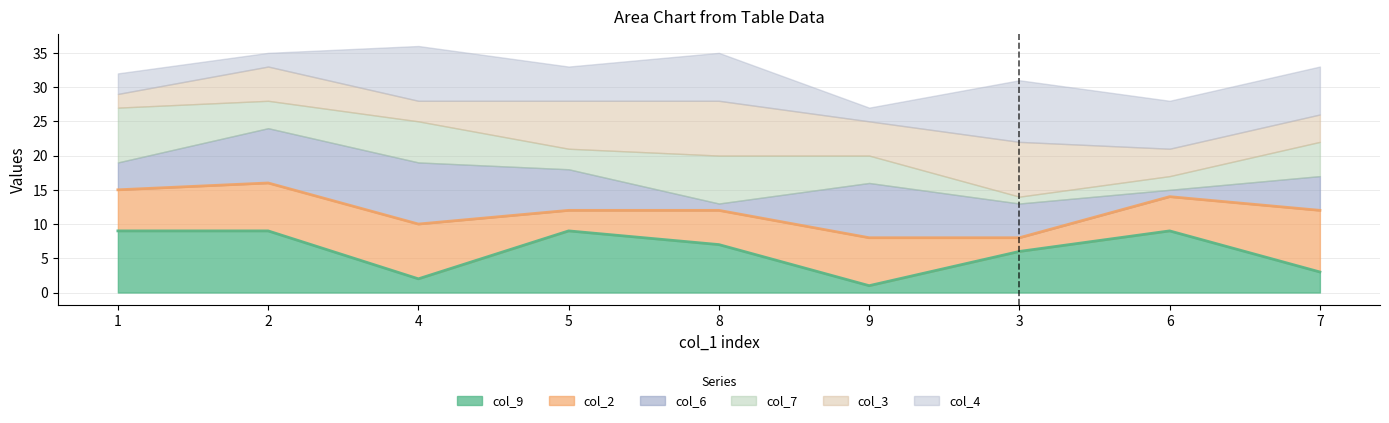

What is the difference between the maximum and second lowest values in the col_7 series?

6